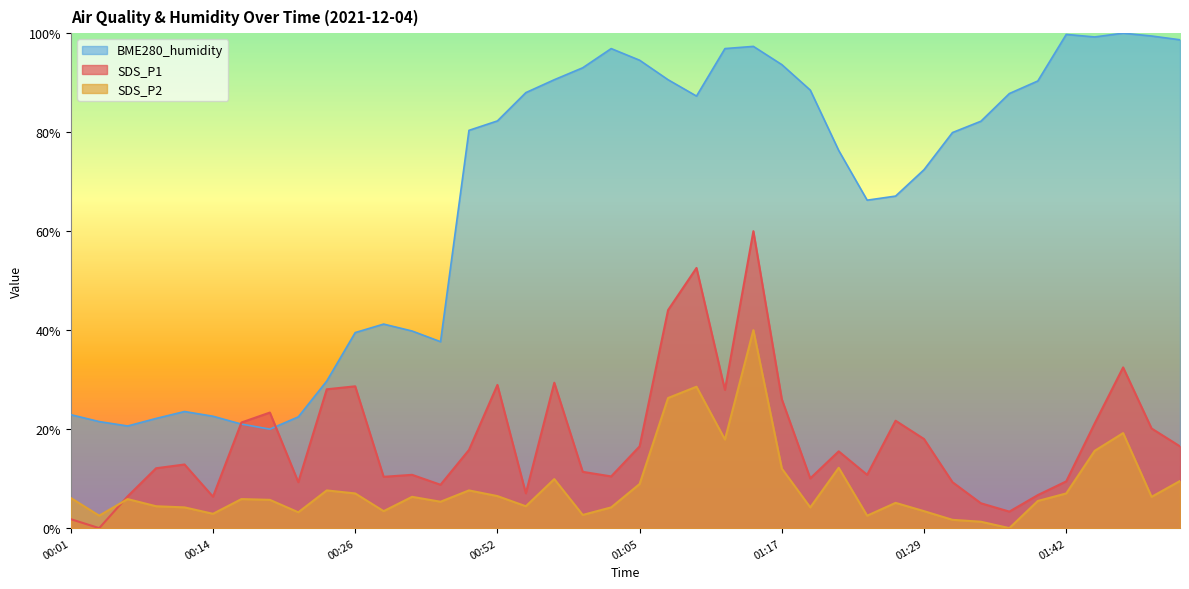

Reading right to left, transcribe all the data shown in this chart.

SDS_P1: 01:52=16.5	01:49=20.1	01:47=32.5	01:44=21.1	01:42=9.4	01:39=6.7	01:37=3.3	01:34=5.0	01:32=9.3	01:29=18.0	01:27=21.7	01:24=10.8	01:22=15.5	01:19=10.0	01:17=26.0	01:15=60.0	01:12=27.9	01:10=52.6	01:07=44.0	01:05=16.5	01:02=10.4	01:00=11.4	00:57=29.4	00:55=7.0	00:52=28.9	00:50=15.8	00:34=8.8	00:31=10.8	00:29=10.4	00:26=28.7	00:24=28.1	00:21=9.3	00:19=23.3	00:17=21.3	00:14=6.3	00:12=12.9	00:09=12.1	00:07=6.4	00:04=0.0	00:01=1.8
SDS_P2: 01:52=9.5	01:49=6.3	01:47=19.2	01:44=15.6	01:42=7.0	01:39=5.5	01:37=0.0	01:34=1.3	01:32=1.7	01:29=3.4	01:27=5.1	01:24=2.5	01:22=12.2	01:19=4.2	01:17=12.0	01:15=40.0	01:12=17.9	01:10=28.6	01:07=26.3	01:05=8.9	01:02=4.2	01:00=2.7	00:57=9.9	00:55=4.4	00:52=6.5	00:50=7.6	00:34=5.3	00:31=6.3	00:29=3.4	00:26=7.0	00:24=7.6	00:21=3.2	00:19=5.7	00:17=5.9	00:14=2.9	00:12=4.2	00:09=4.4	00:07=5.9	00:04=2.5	00:01=6.1
BME280_humidity: 01:52=98.7	01:49=99.4	01:47=100.0	01:44=99.2	01:42=99.7	01:39=90.3	01:37=87.8	01:34=82.2	01:32=79.9	01:29=72.4	01:27=67.1	01:24=66.3	01:22=76.3	01:19=88.5	01:17=93.6	01:15=97.3	01:12=96.9	01:10=87.3	01:07=90.6	01:05=94.5	01:02=96.9	01:00=93.0	00:57=90.6	00:55=88.0	00:52=82.3	00:50=80.4	00:34=37.7	00:31=39.8	00:29=41.2	00:26=39.5	00:24=29.7	00:21=22.5	00:19=20.0	00:17=21.0	00:14=22.6	00:12=23.6	00:09=22.2	00:07=20.6	00:04=21.5	00:01=22.9